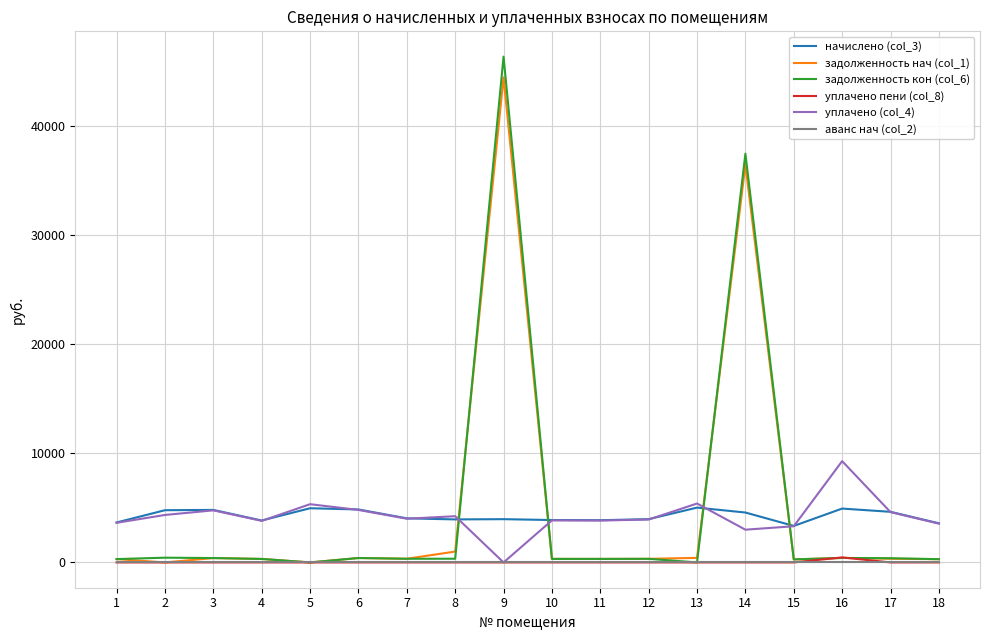

The value of аванс нач (col_2) at 3 is 0.0. True or false?

True